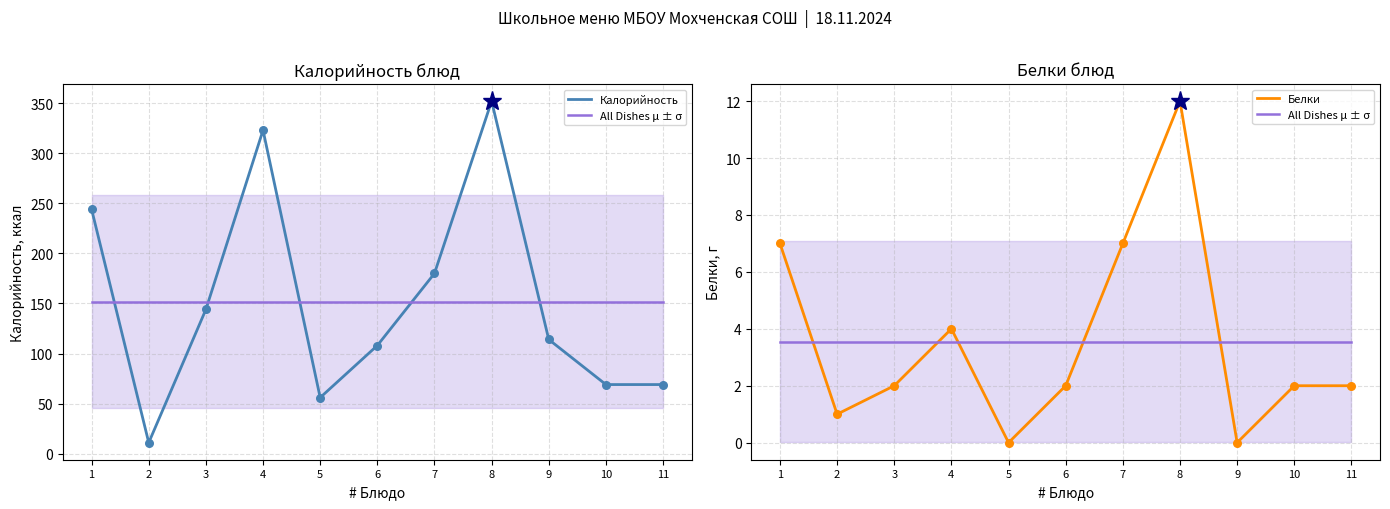

Which series reaches the maximum Y coordinate?

Калорийность